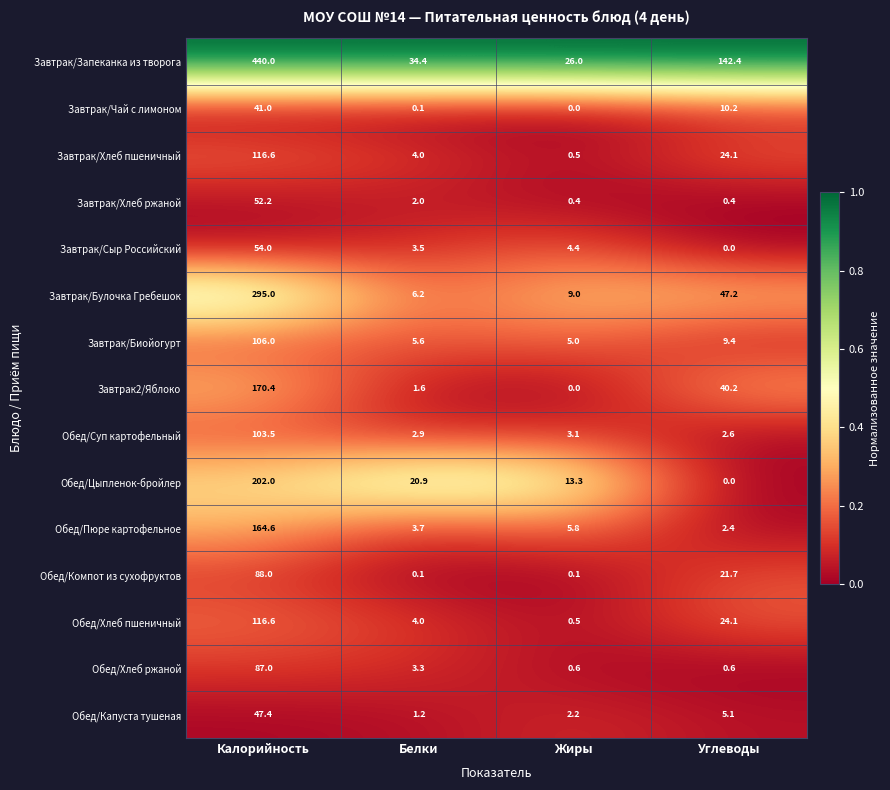

True or false: Обед/Суп картофельный has a value of 2.6 at Углеводы.

True